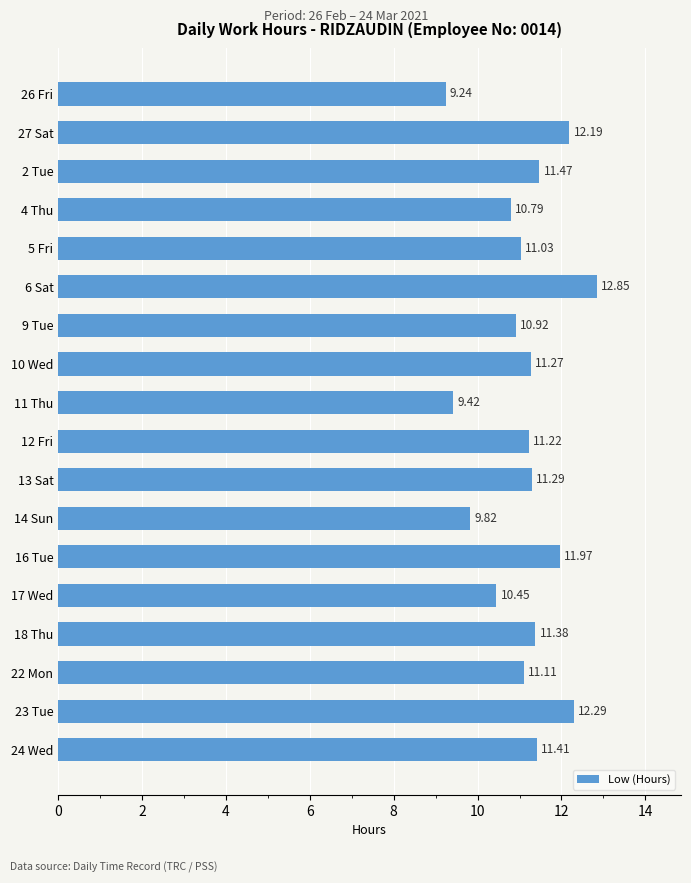

What is the sum of all values?

200.1